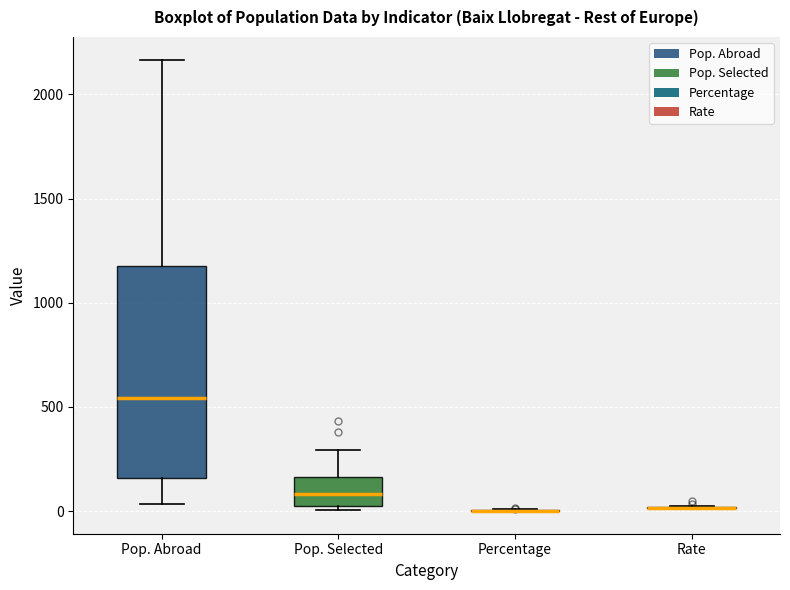

Reading left to right, transcribe this box plot: for each box, give where its median line is, the range the box spans, and where its two whiskers end, as read against the y-axis. The values are not printed on the chart, so give them approximately, as read against the axis.

Pop. Abroad: median 550, box 150 to 1200, whiskers 50 to 2150
Pop. Selected: median 100, box 50 to 150, whiskers 0 to 300
Percentage: box collapsed to a line at 0, whiskers 0 to 0
Rate: box collapsed to a line at 0, whiskers 0 to 50